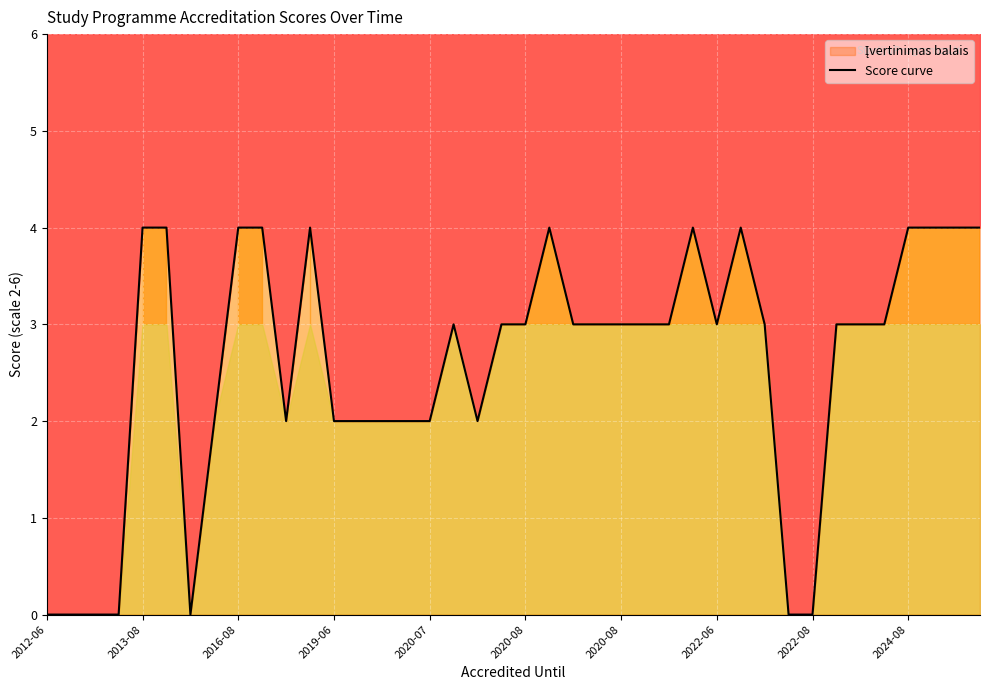

What is the difference between the maximum and second lowest values?

4